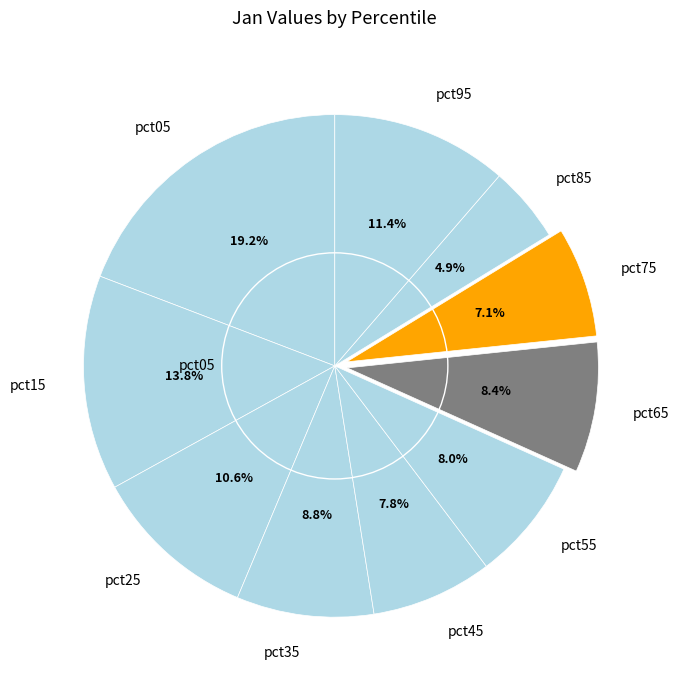

Count the number of slices in the pie.

10